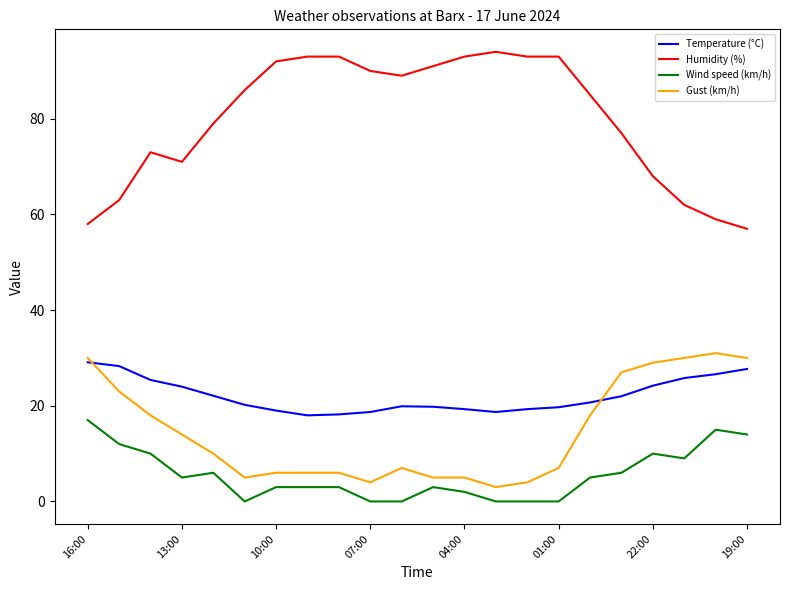

Which series has the widest spread of values?

Humidity (%)